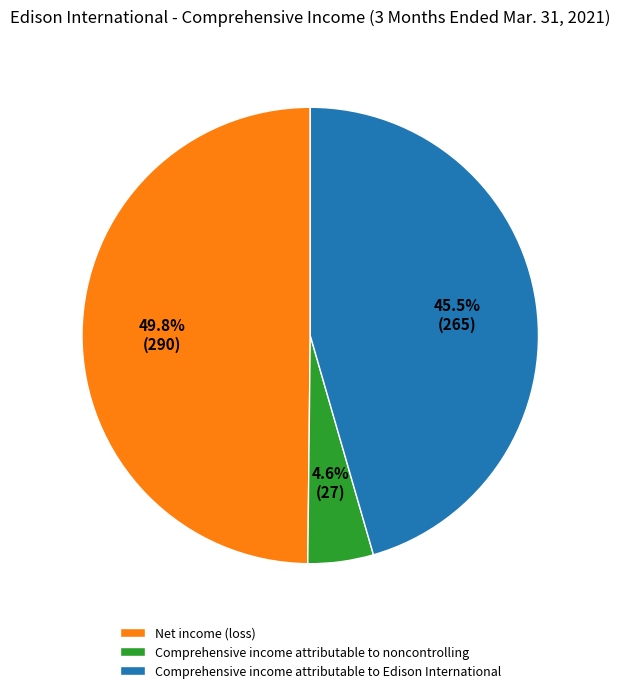

Rank the categories by value from highest to lowest.

Net income (loss), Comprehensive income attributable to Edison International, Comprehensive income attributable to noncontrolling